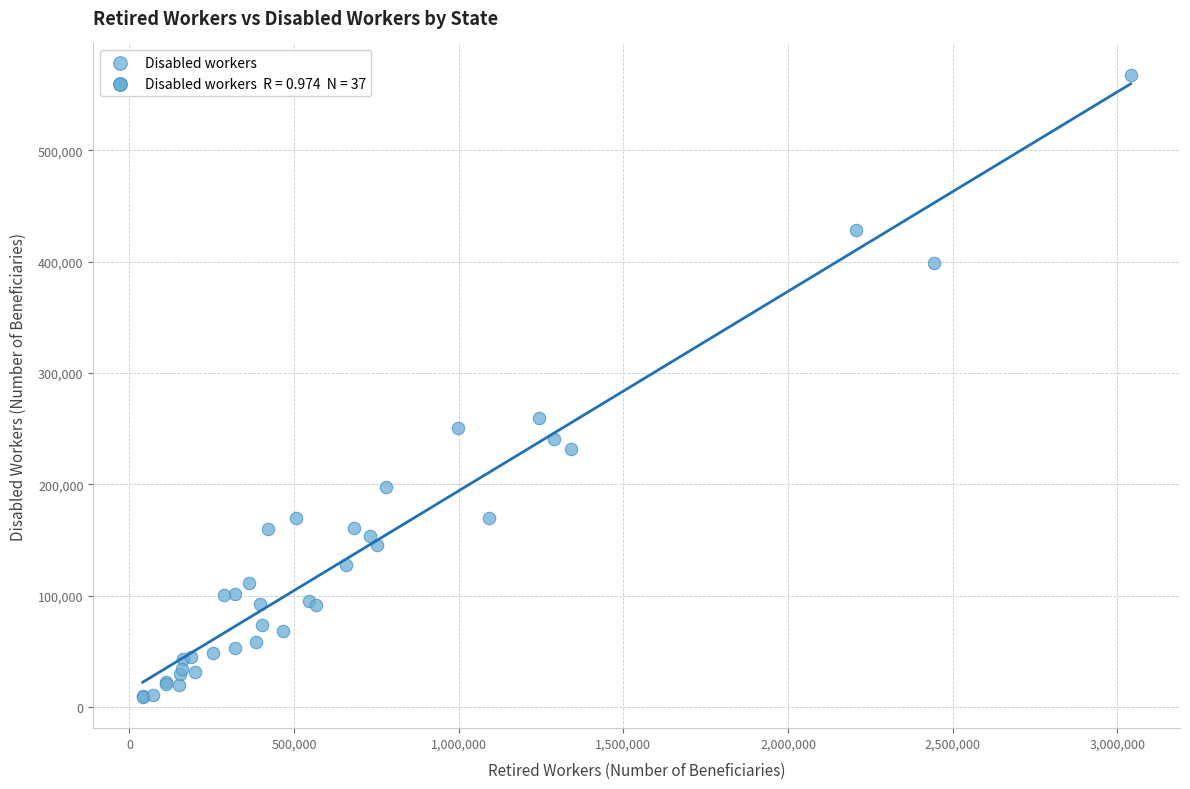

What Y value in the scatter plot is closest to 288466?

259426